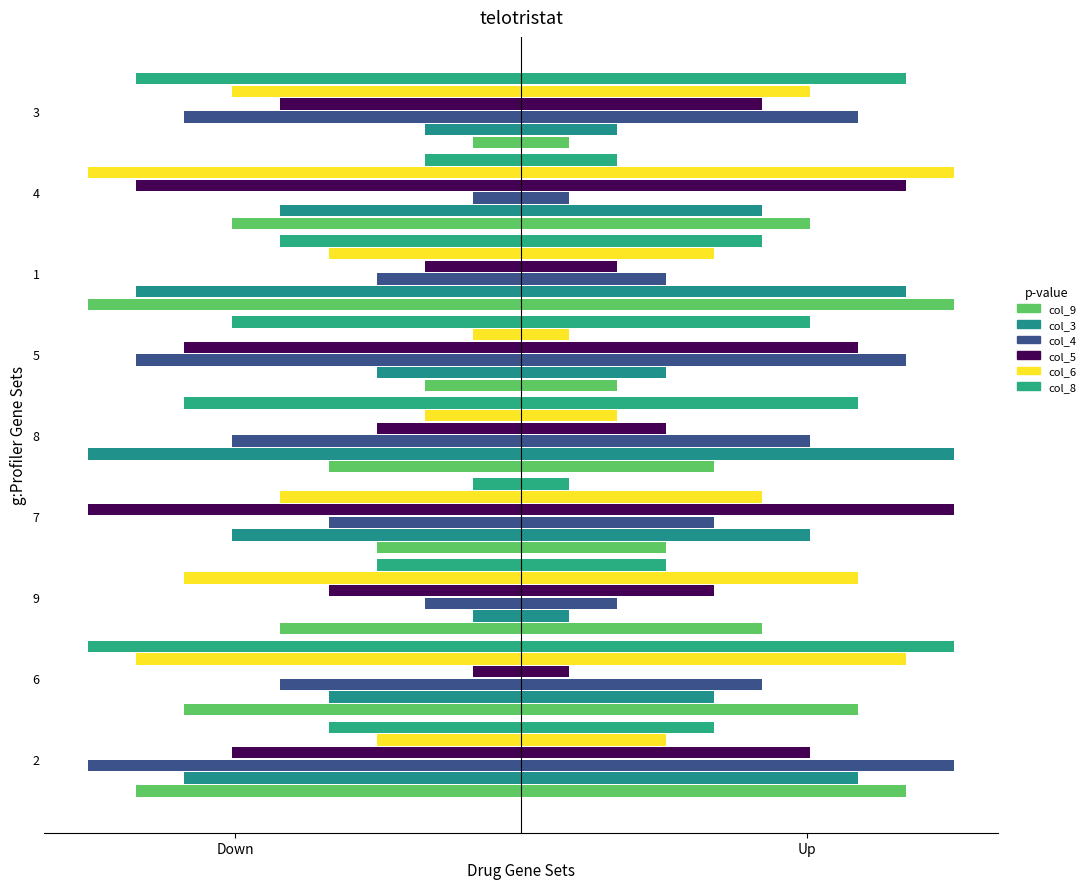

Between 5 and 1, which series saw the biggest shift?

col_9